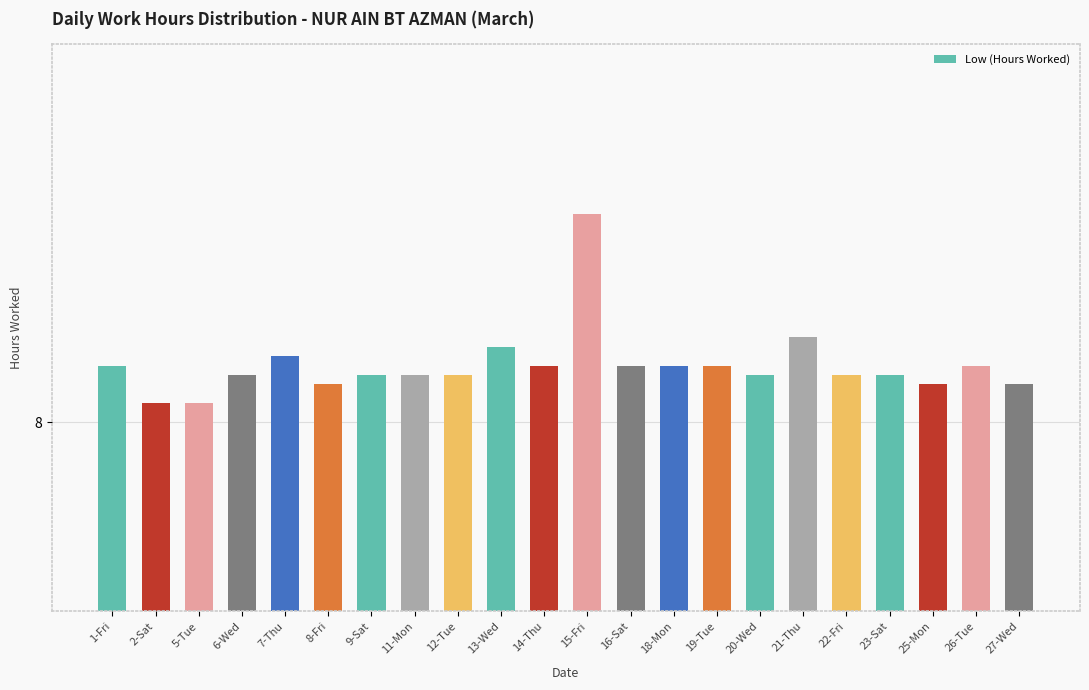

What is the average value?

8.1